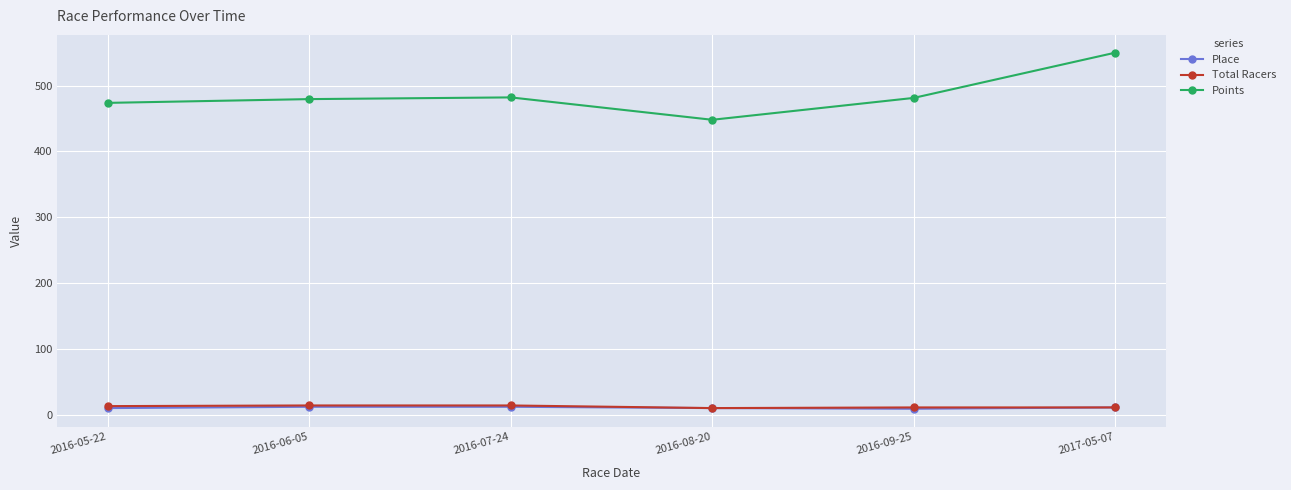

What are all the series names shown in the legend?

Place, Total Racers, Points